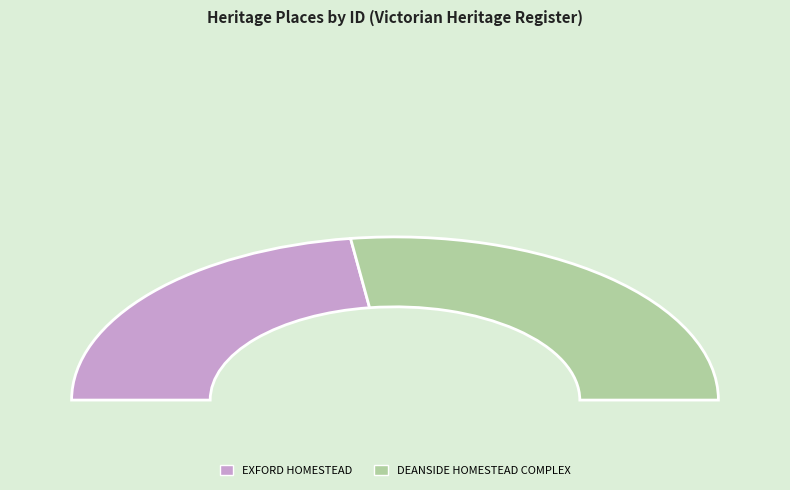

Rank the categories by value from lowest to highest.

EXFORD HOMESTEAD, DEANSIDE HOMESTEAD COMPLEX